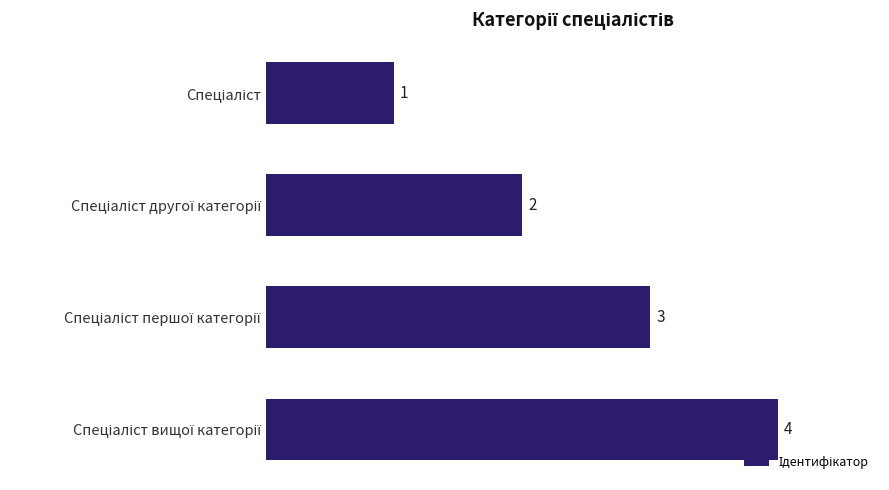

Count the values in the range 2 to 4.

3